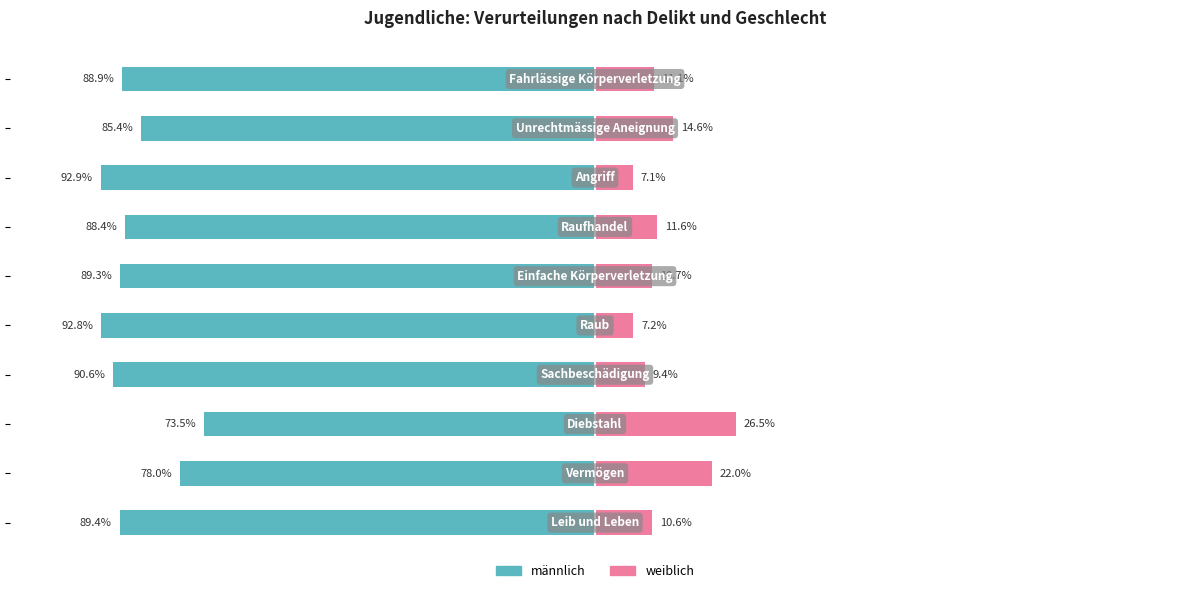

What is the difference between the maximum and minimum values in the weiblich series?

19.4